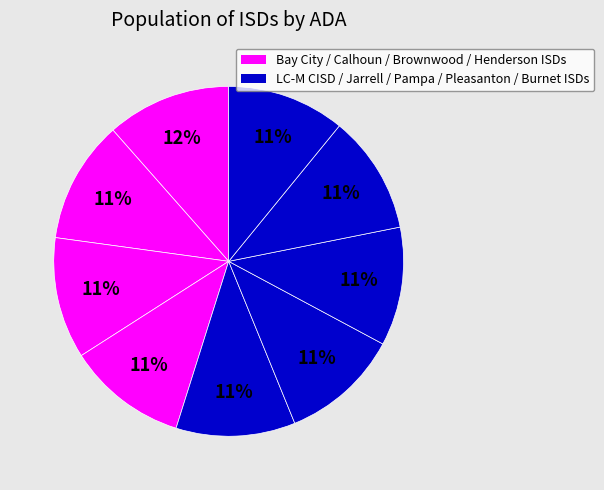

How many segments does this pie chart have?

9